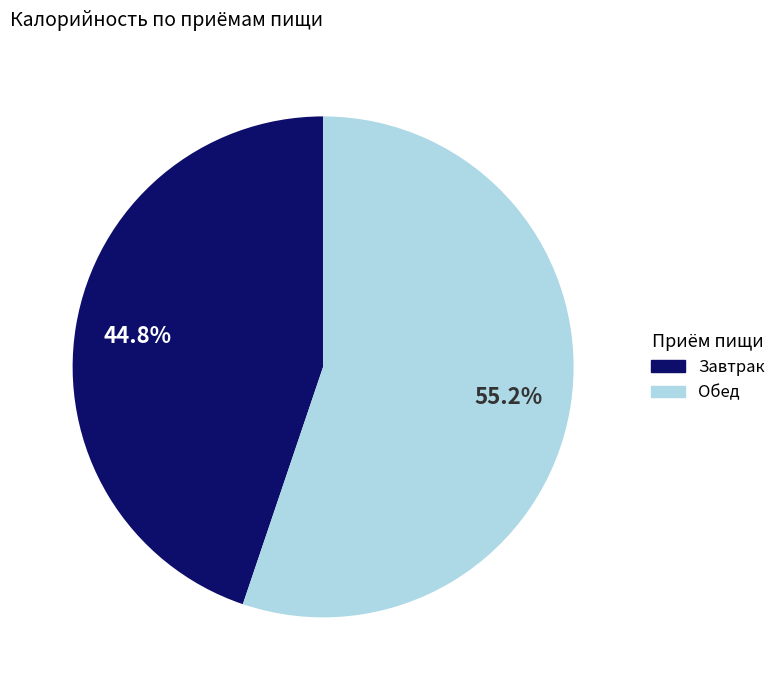

Is there a majority slice in this chart?

Yes